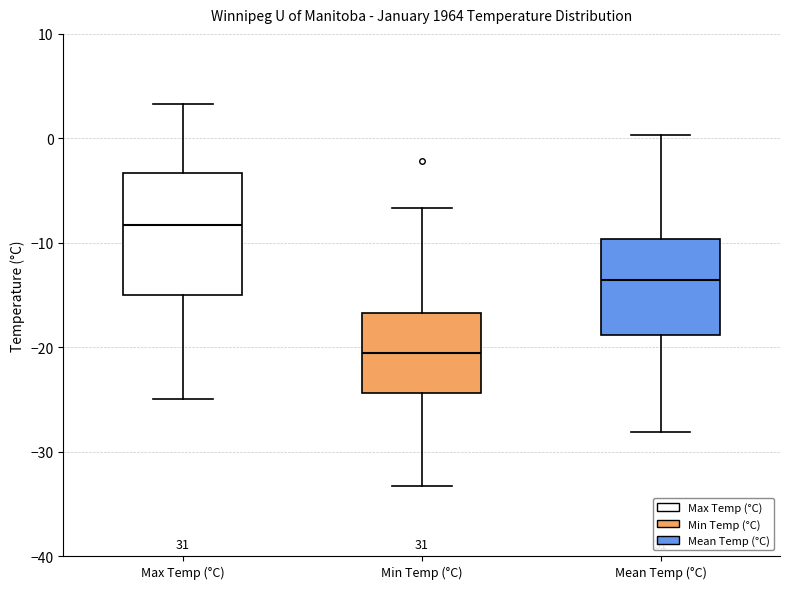

Where is the lower edge of the box for Mean Temp (°C) on the y-axis? The values are not printed on the chart, so give them approximately, as read against the axis.

-19